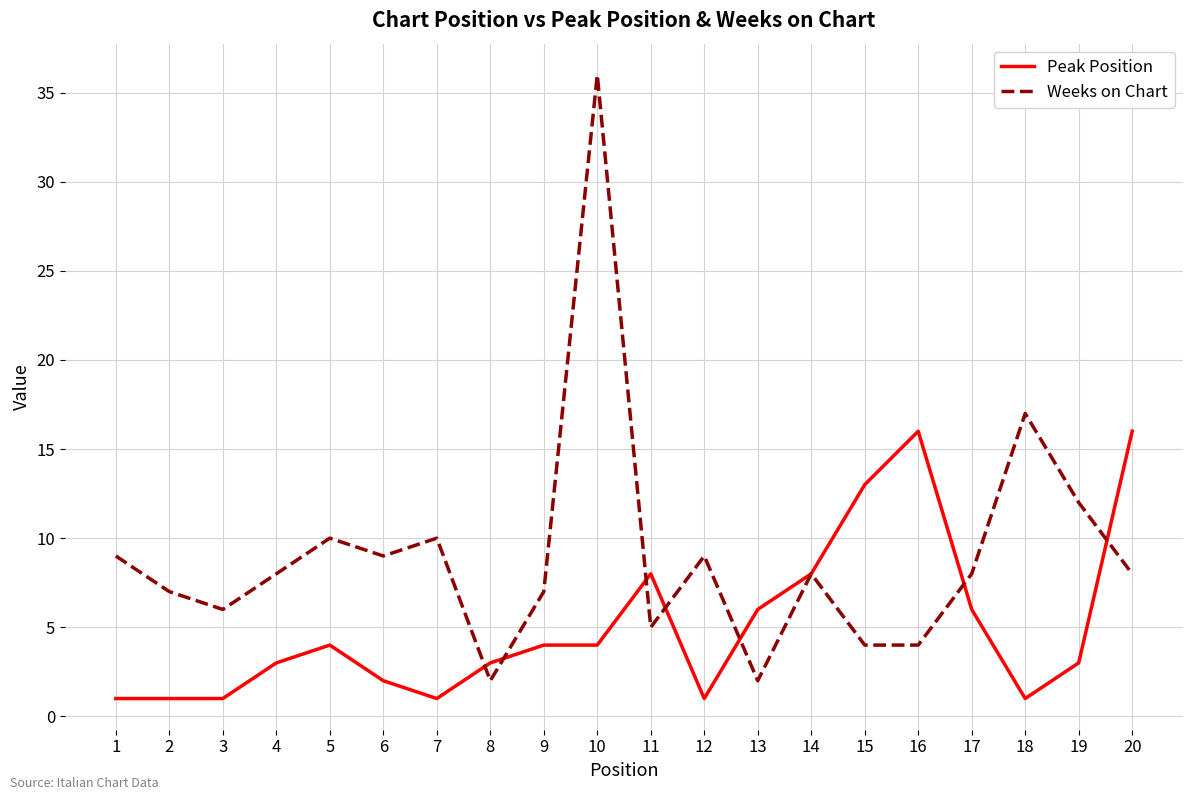

What is the maximum value shown in the chart?

36